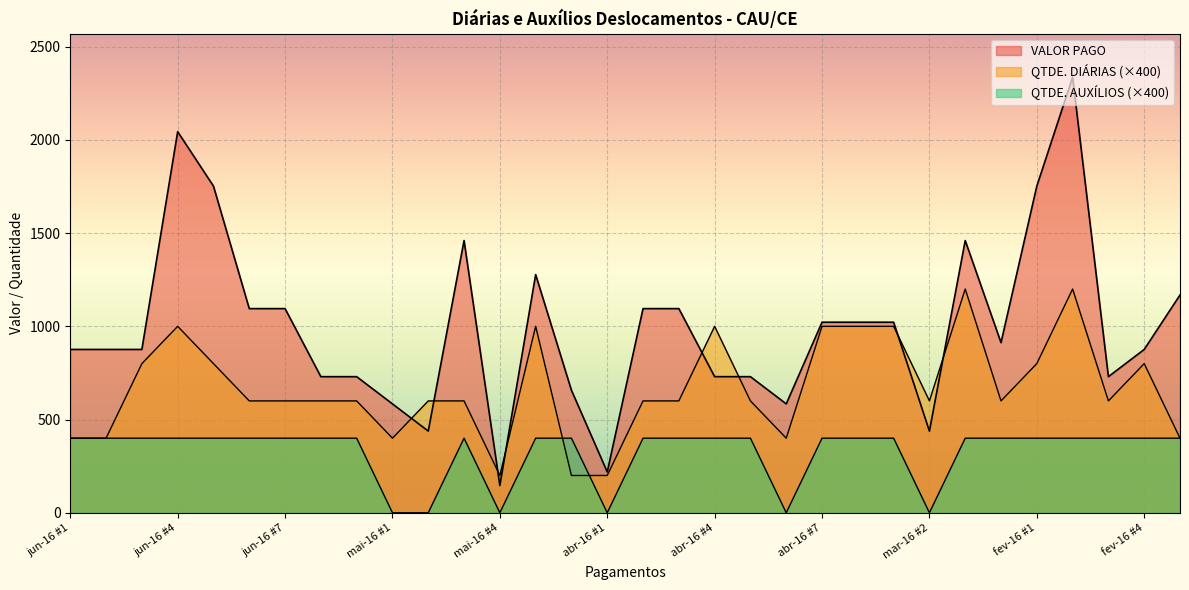

How many lines are shown in the chart?

3